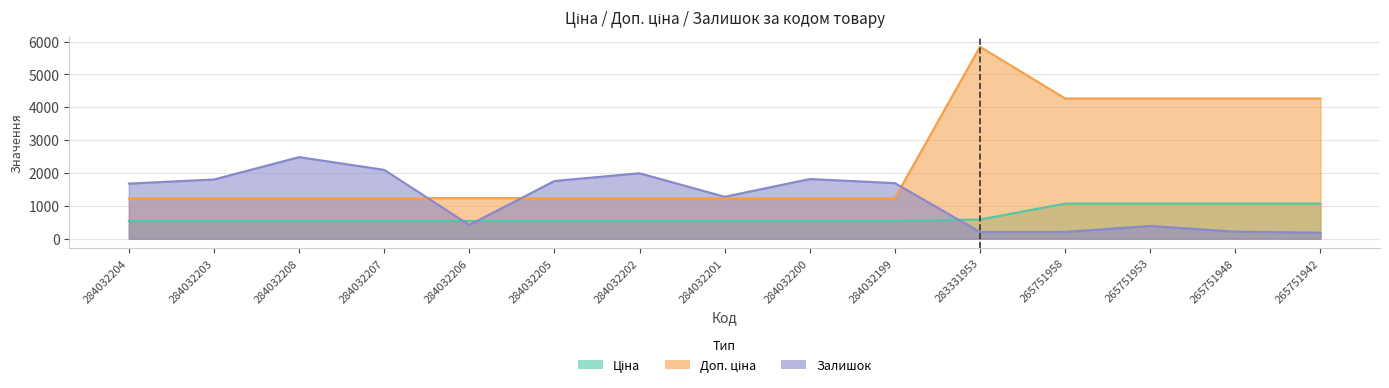

List the labels in order of Ціна value, smallest first.

284032204, 284032203, 284032208, 284032207, 284032206, 284032205, 284032202, 284032201, 284032200, 284032199, 283331953, 265751958, 265751953, 265751948, 265751942